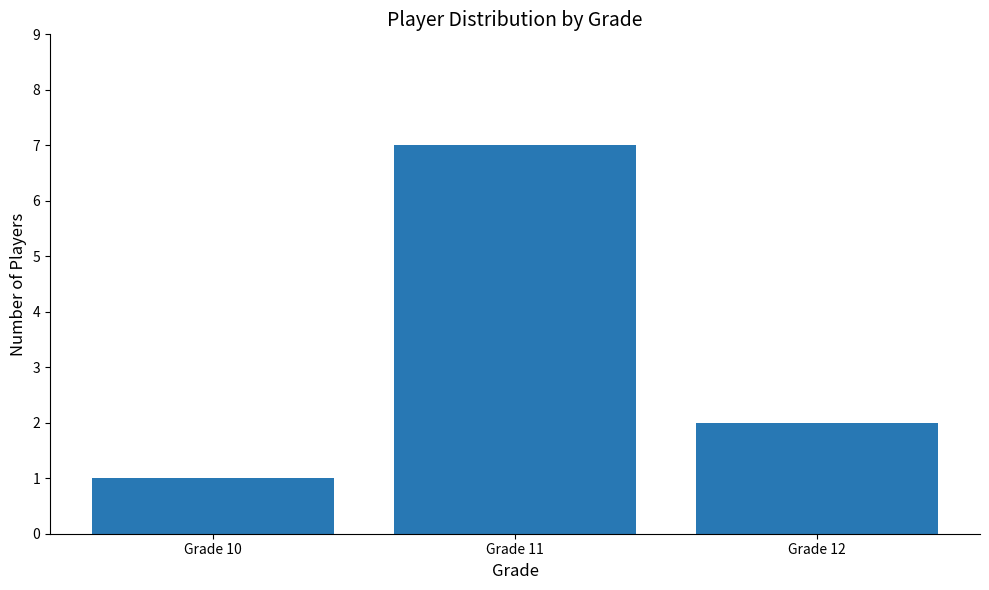

What is the value of the 3rd bar from the left?

2